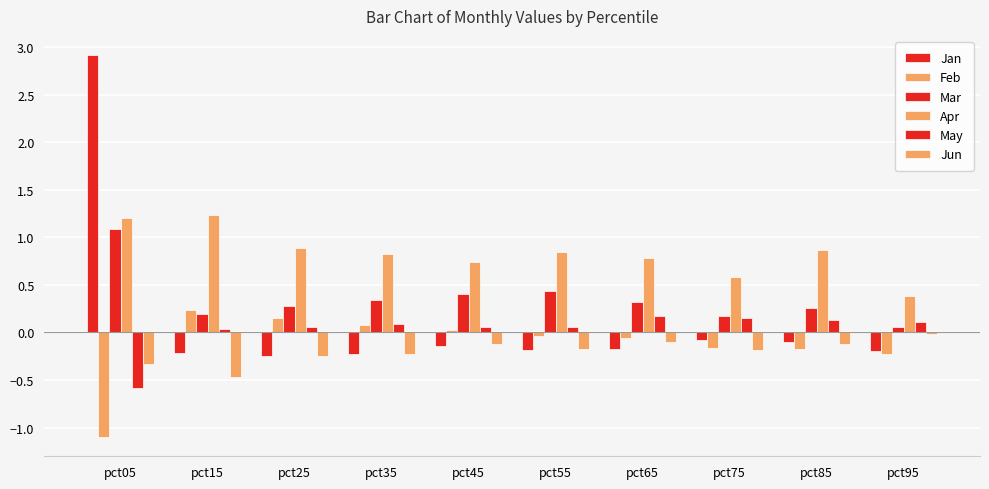

What value does the Jan series have at pct85?

-0.1